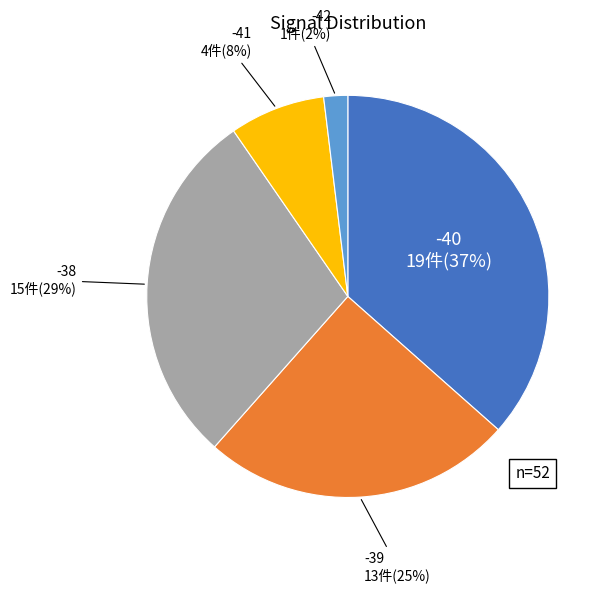

How many slices are in this pie chart?

5